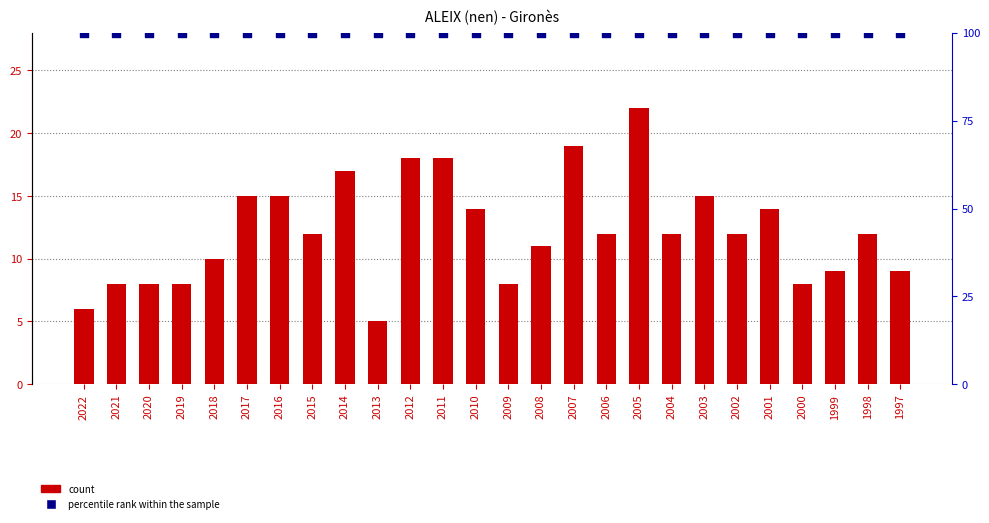

Which series has the largest total across all categories?

percentile rank within the sample